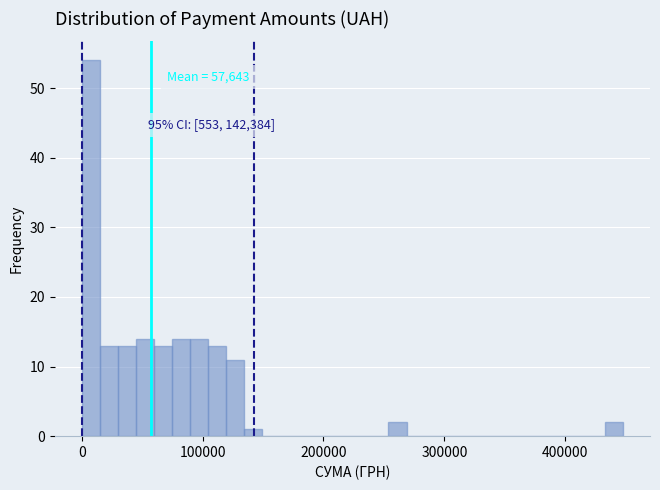

Read against the x-axis, roughly where is the centre of the tallest bar?

10000